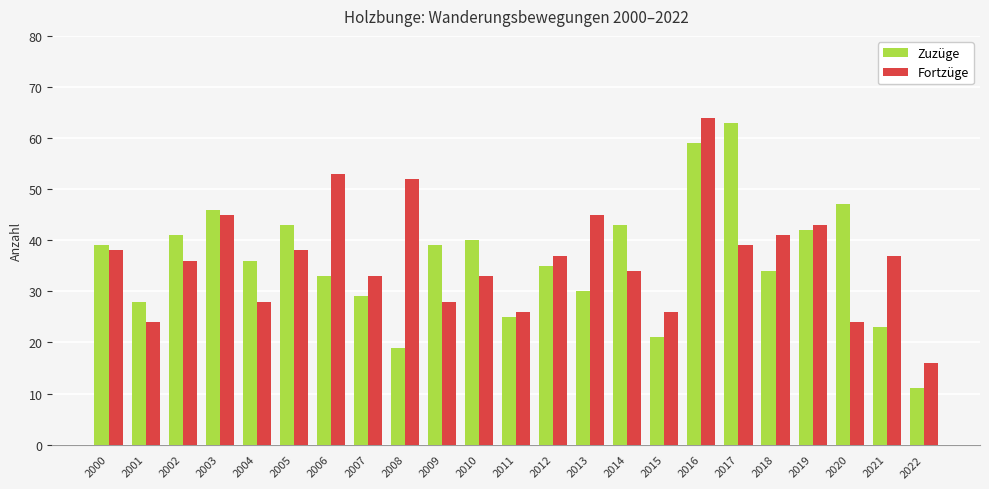

Which series has the largest range (max minus min)?

Zuzüge